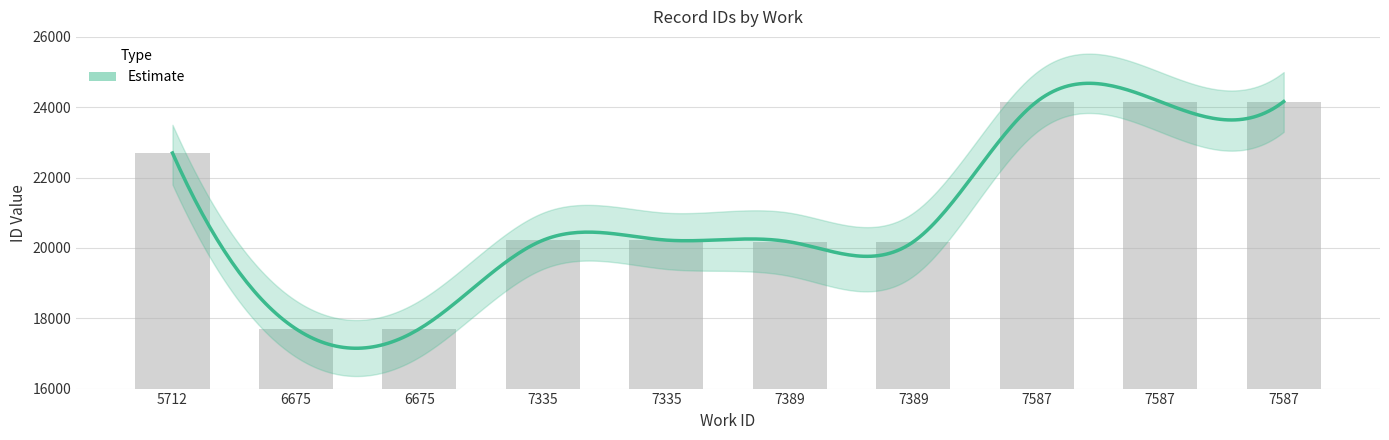

Which category has the highest value across all series?

7587